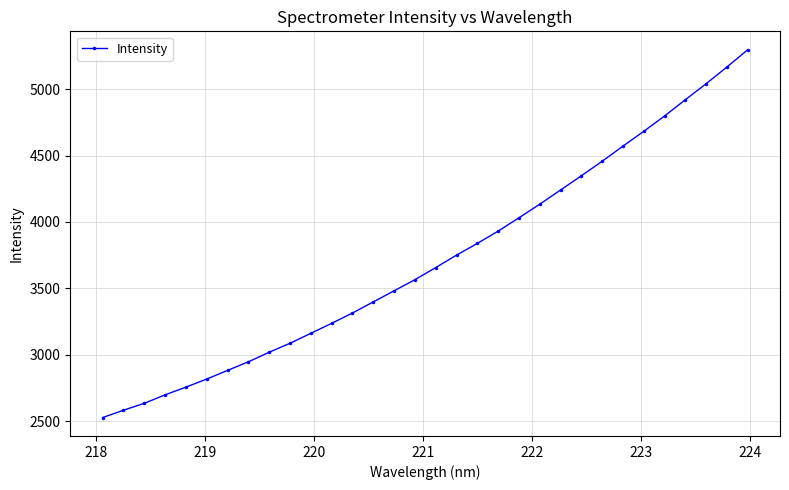

True or false: there are more than 2 points higher than both neighbors.

False